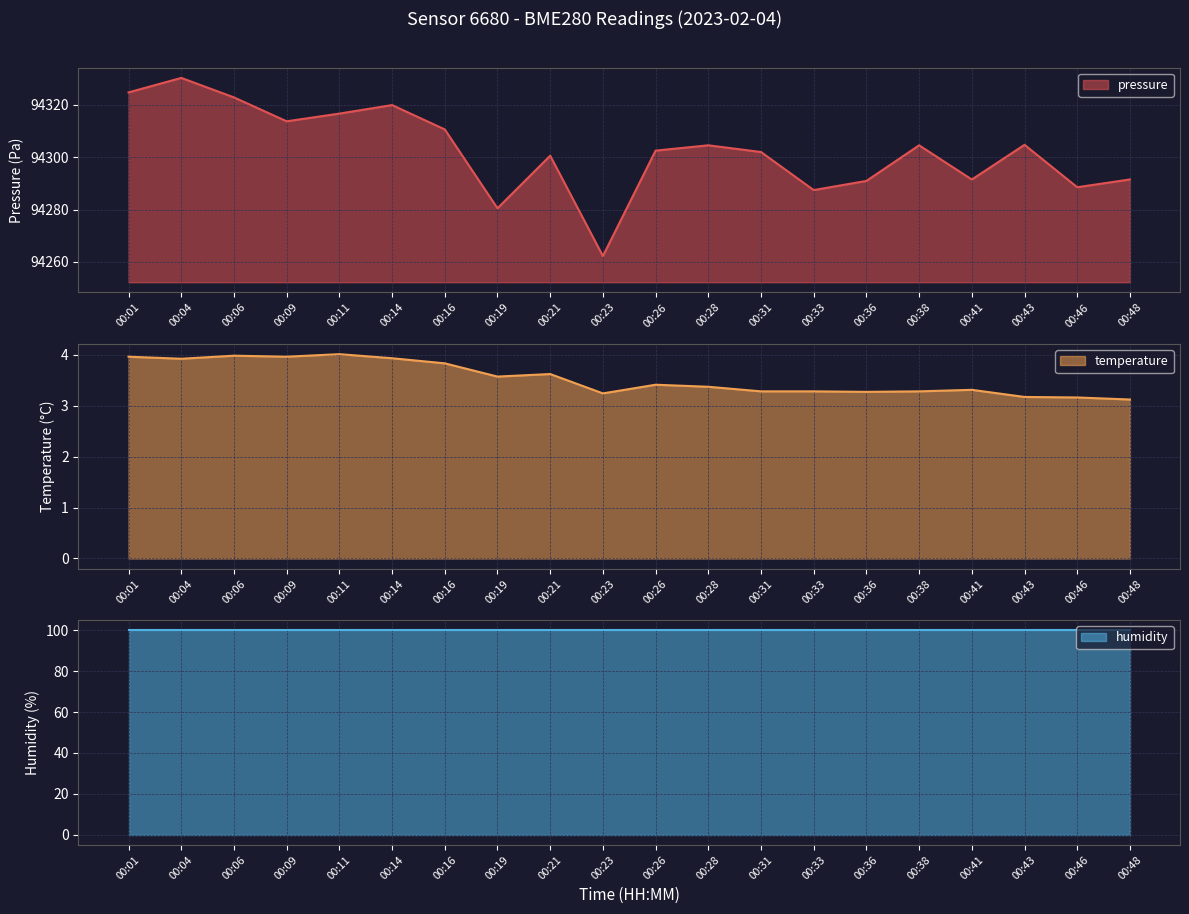

What is the difference between the temperature values at 00:31 and 00:43?

0.1